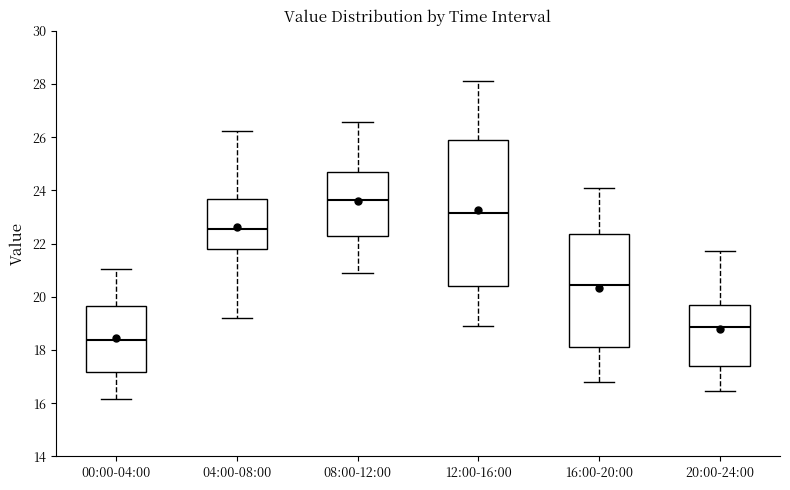

Reading left to right, read every box against the y-axis: the position of its median line, the range the box covers, and the ends of its whiskers. The values are not printed on the chart, so give them approximately, as read against the axis.

00:00-04:00: median 18.4, box 17.2 to 19.6, whiskers 16.2 to 21.0
04:00-08:00: median 22.6, box 21.8 to 23.6, whiskers 19.2 to 26.2
08:00-12:00: median 23.6, box 22.2 to 24.6, whiskers 21.0 to 26.6
12:00-16:00: median 23.2, box 20.4 to 26.0, whiskers 19.0 to 28.2
16:00-20:00: median 20.4, box 18.2 to 22.4, whiskers 16.8 to 24.2
20:00-24:00: median 18.8, box 17.4 to 19.8, whiskers 16.4 to 21.8